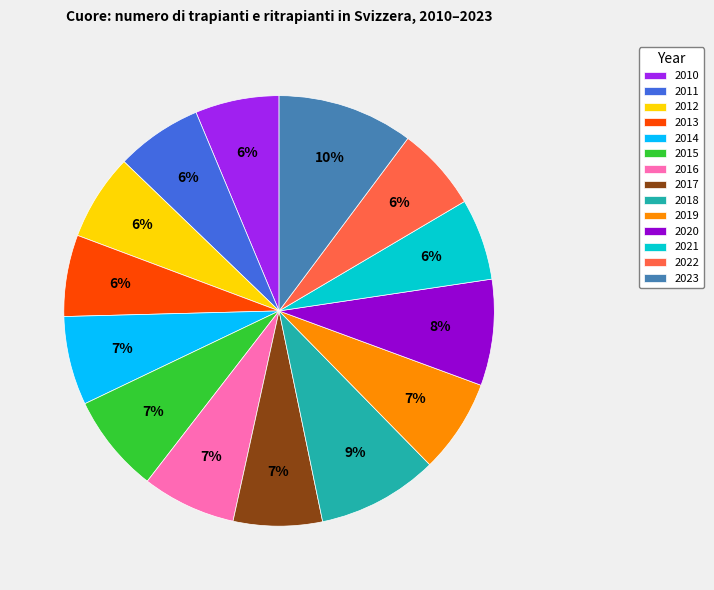

Is the sum of 2010 and 2011 greater than half?

No